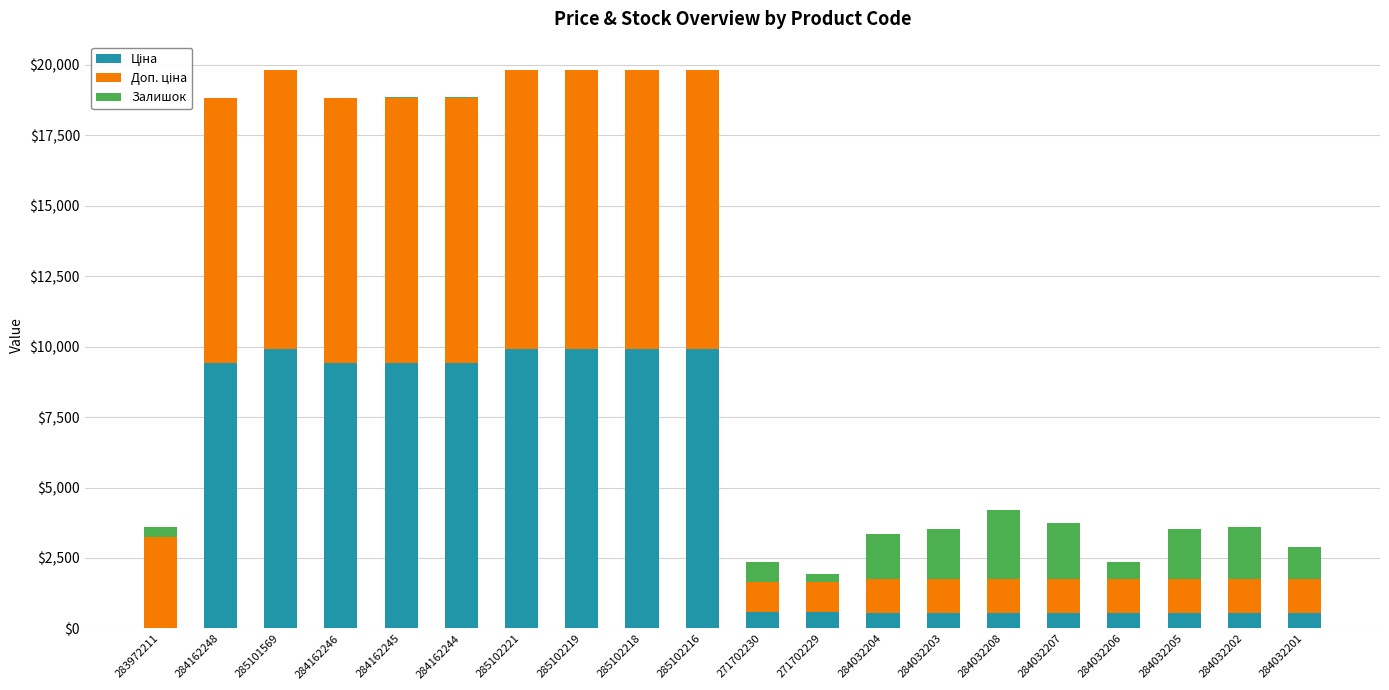

What is the total value across all series at 284032205?

3537.6